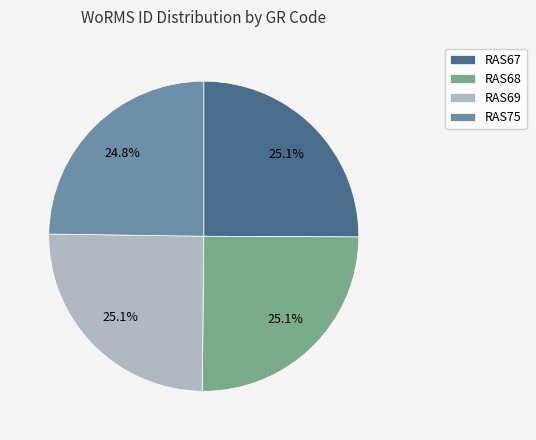

Is it true that RAS68 is 13% of the pie?

False